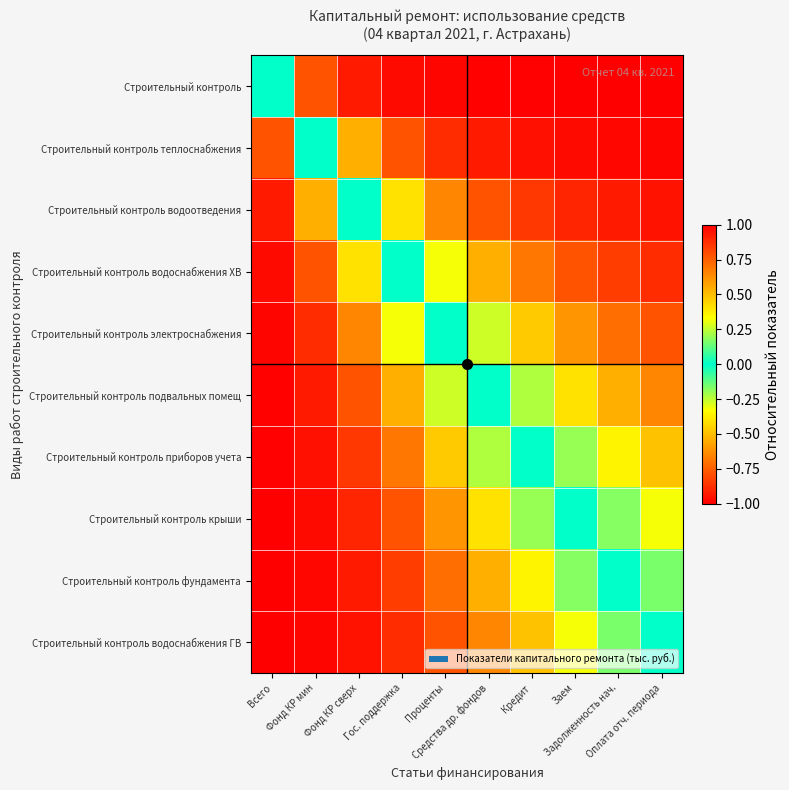

Reading right to left, extract all data points from this chart.

Строительный контроль: Оплата отч. периода=-1.0	Задолженность нач.=-1.0	Заем=-1.0	Кредит=-1.0	Средства др. фондов=-1.0	Проценты=-1.0	Гос. поддержка=-1.0	Фонд КР сверх=-0.9	Фонд КР мин=-0.8	Всего=0.0
Строительный контроль теплоснабжения: Оплата отч. периода=-1.0	Задолженность нач.=-1.0	Заем=-1.0	Кредит=-1.0	Средства др. фондов=-0.9	Проценты=-0.9	Гос. поддержка=-0.8	Фонд КР сверх=-0.5	Фонд КР мин=0.0	Всего=0.8
Строительный контроль водоотведения: Оплата отч. периода=-0.9	Задолженность нач.=-0.9	Заем=-0.9	Кредит=-0.9	Средства др. фондов=-0.8	Проценты=-0.6	Гос. поддержка=-0.4	Фонд КР сверх=0.0	Фонд КР мин=0.5	Всего=0.9
Строительный контроль водоснабжения ХВ: Оплата отч. периода=-0.9	Задолженность нач.=-0.8	Заем=-0.8	Кредит=-0.7	Средства др. фондов=-0.5	Проценты=-0.3	Гос. поддержка=0.0	Фонд КР сверх=0.4	Фонд КР мин=0.8	Всего=1.0
Строительный контроль электроснабжения: Оплата отч. периода=-0.8	Задолженность нач.=-0.7	Заем=-0.6	Кредит=-0.5	Средства др. фондов=-0.3	Проценты=0.0	Гос. поддержка=0.3	Фонд КР сверх=0.6	Фонд КР мин=0.9	Всего=1.0
Строительный контроль подвальных помещ: Оплата отч. периода=-0.6	Задолженность нач.=-0.5	Заем=-0.4	Кредит=-0.2	Средства др. фондов=0.0	Проценты=0.3	Гос. поддержка=0.5	Фонд КР сверх=0.8	Фонд КР мин=0.9	Всего=1.0
Строительный контроль приборов учета: Оплата отч. периода=-0.5	Задолженность нач.=-0.4	Заем=-0.2	Кредит=0.0	Средства др. фондов=0.2	Проценты=0.5	Гос. поддержка=0.7	Фонд КР сверх=0.9	Фонд КР мин=1.0	Всего=1.0
Строительный контроль крыши: Оплата отч. периода=-0.3	Задолженность нач.=-0.2	Заем=0.0	Кредит=0.2	Средства др. фондов=0.4	Проценты=0.6	Гос. поддержка=0.8	Фонд КР сверх=0.9	Фонд КР мин=1.0	Всего=1.0
Строительный контроль фундамента: Оплата отч. периода=-0.2	Задолженность нач.=0.0	Заем=0.2	Кредит=0.4	Средства др. фондов=0.5	Проценты=0.7	Гос. поддержка=0.8	Фонд КР сверх=0.9	Фонд КР мин=1.0	Всего=1.0
Строительный контроль водоснабжения ГВ: Оплата отч. периода=0.0	Задолженность нач.=0.2	Заем=0.3	Кредит=0.5	Средства др. фондов=0.6	Проценты=0.8	Гос. поддержка=0.9	Фонд КР сверх=0.9	Фонд КР мин=1.0	Всего=1.0